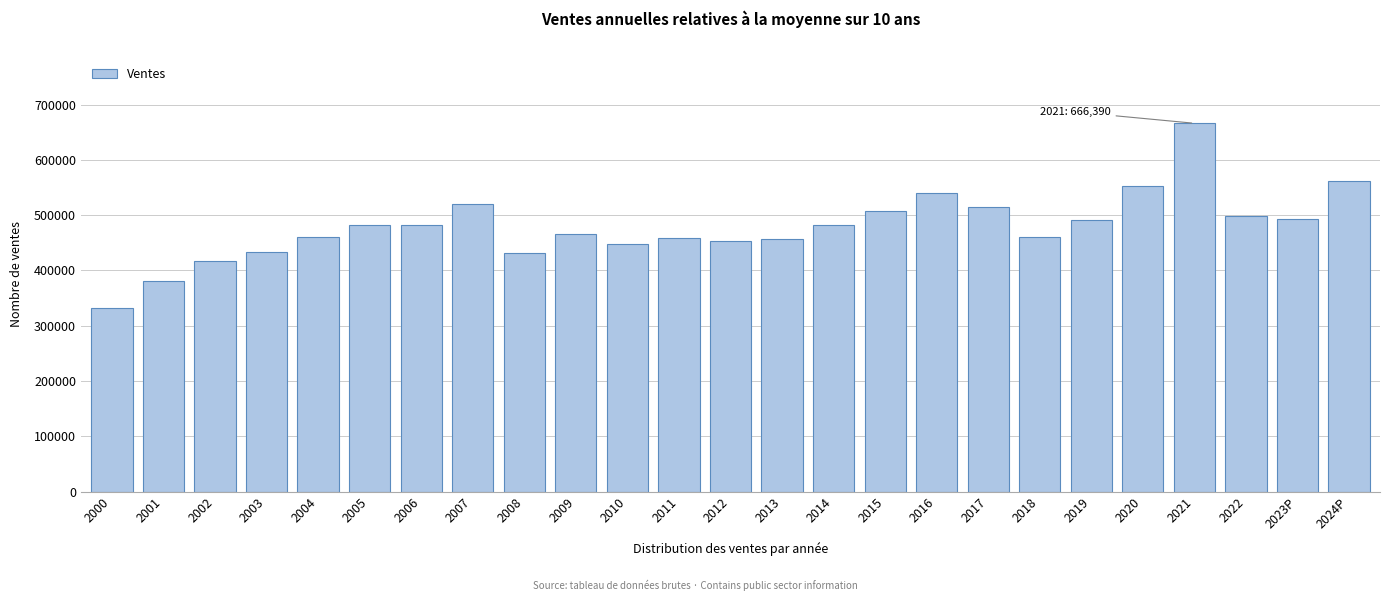

The value at 2008 is 431480.0. True or false?

True